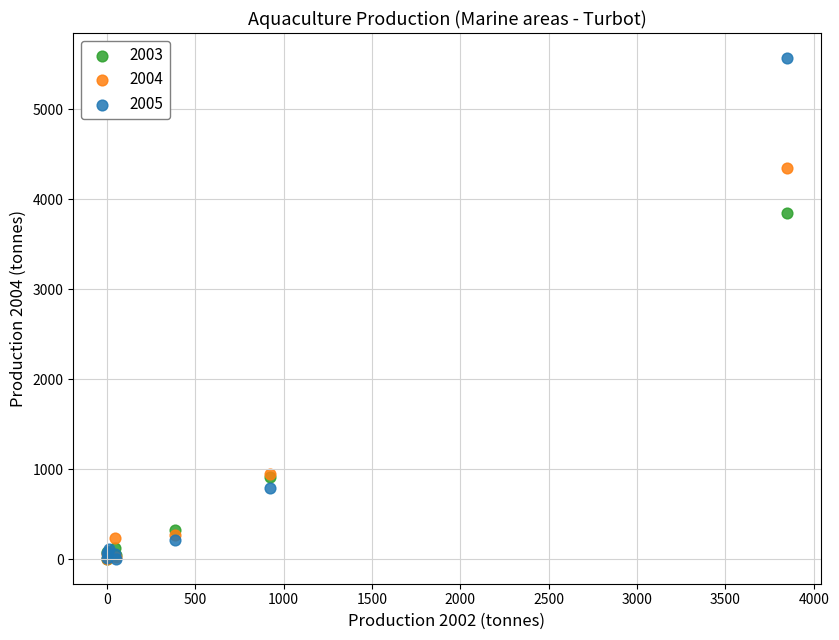

Across all series, what Y value is closest to 2788?

3852